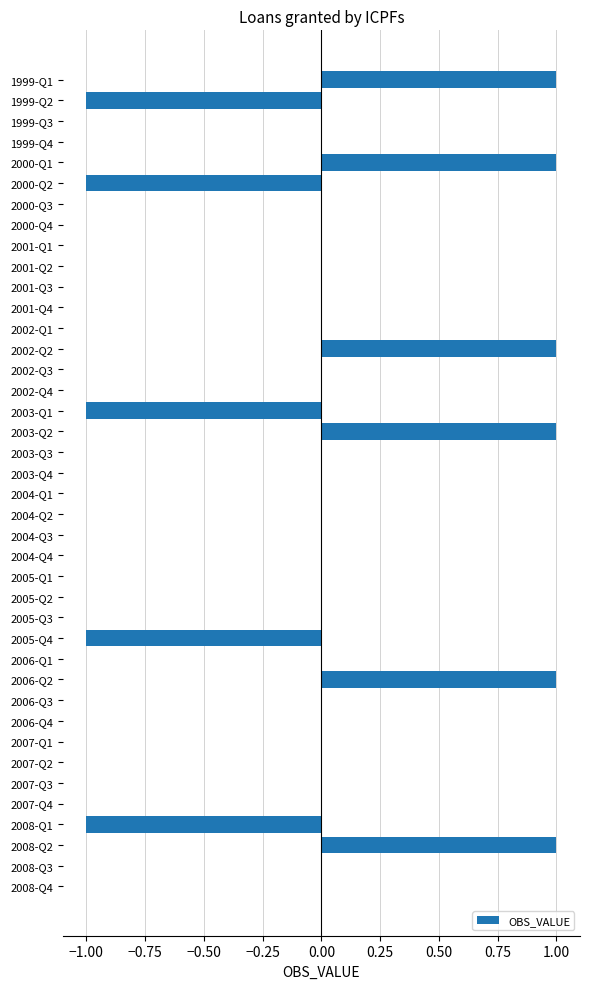

The value at 2000-Q3 is 1. True or false?

False